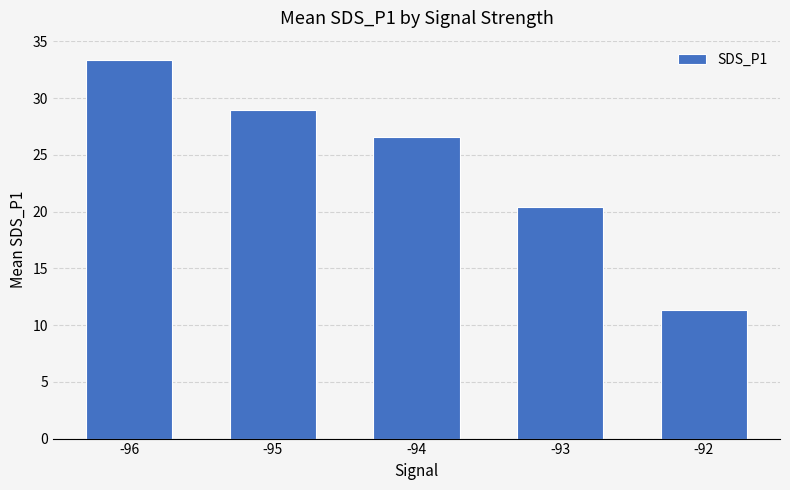

Are the bars horizontal?

No